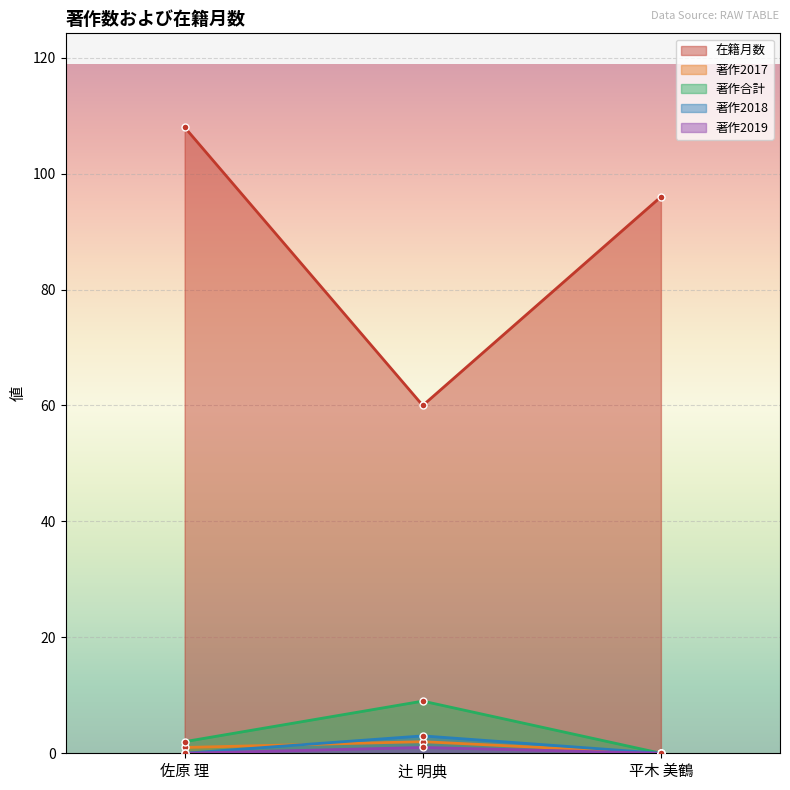

Reading left to right, extract all data points from this chart.

在籍月数: 108	60	96
著作2017: 1	2	0
著作合計: 2	9	0
著作2018: 0	3	0
著作2019: 0	1	0